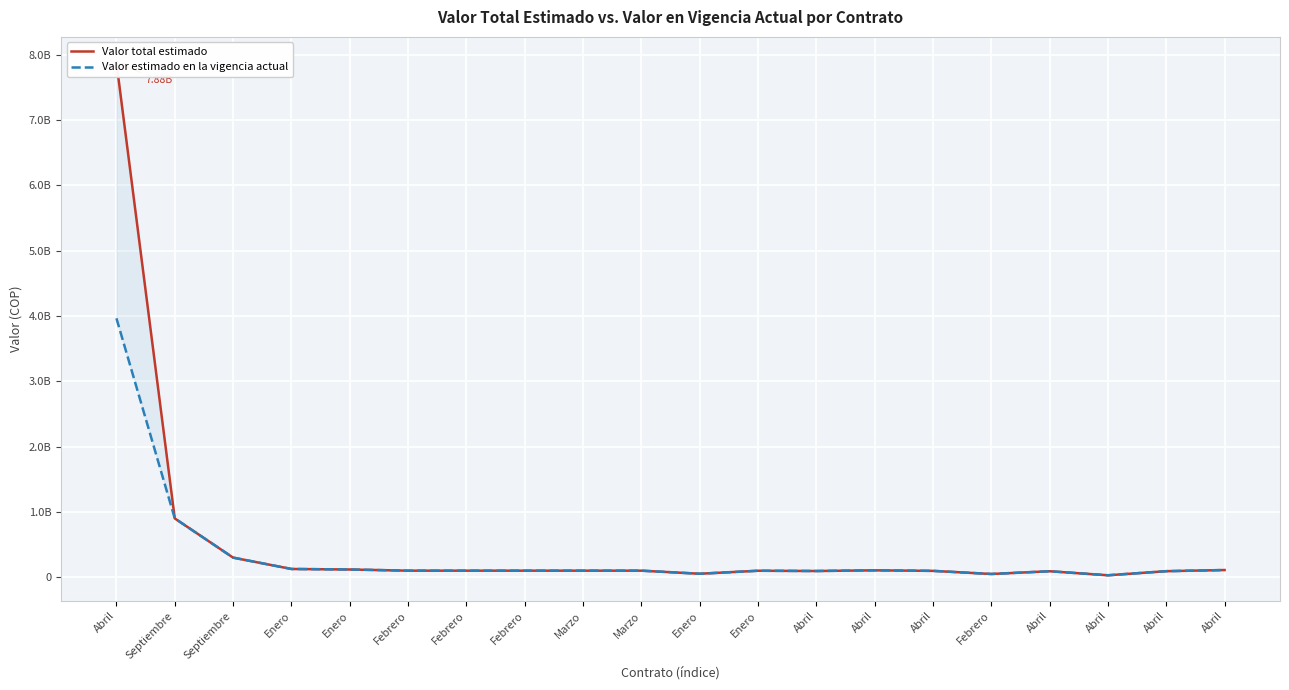

At how many categories does at least one series exceed 1449432663?

1